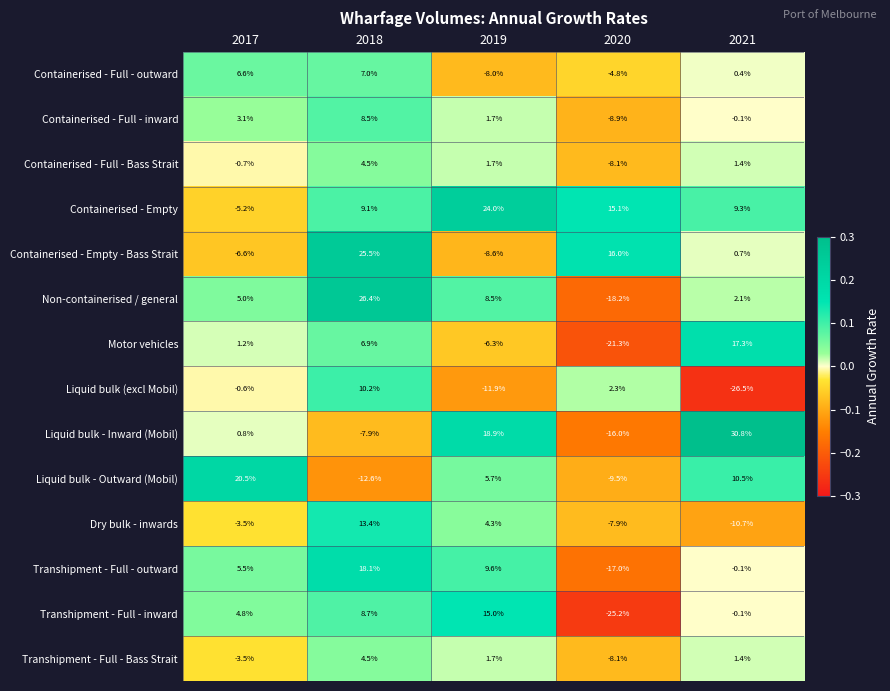

List the labels in order of Dry bulk - inwards value, smallest first.

2021, 2020, 2017, 2019, 2018